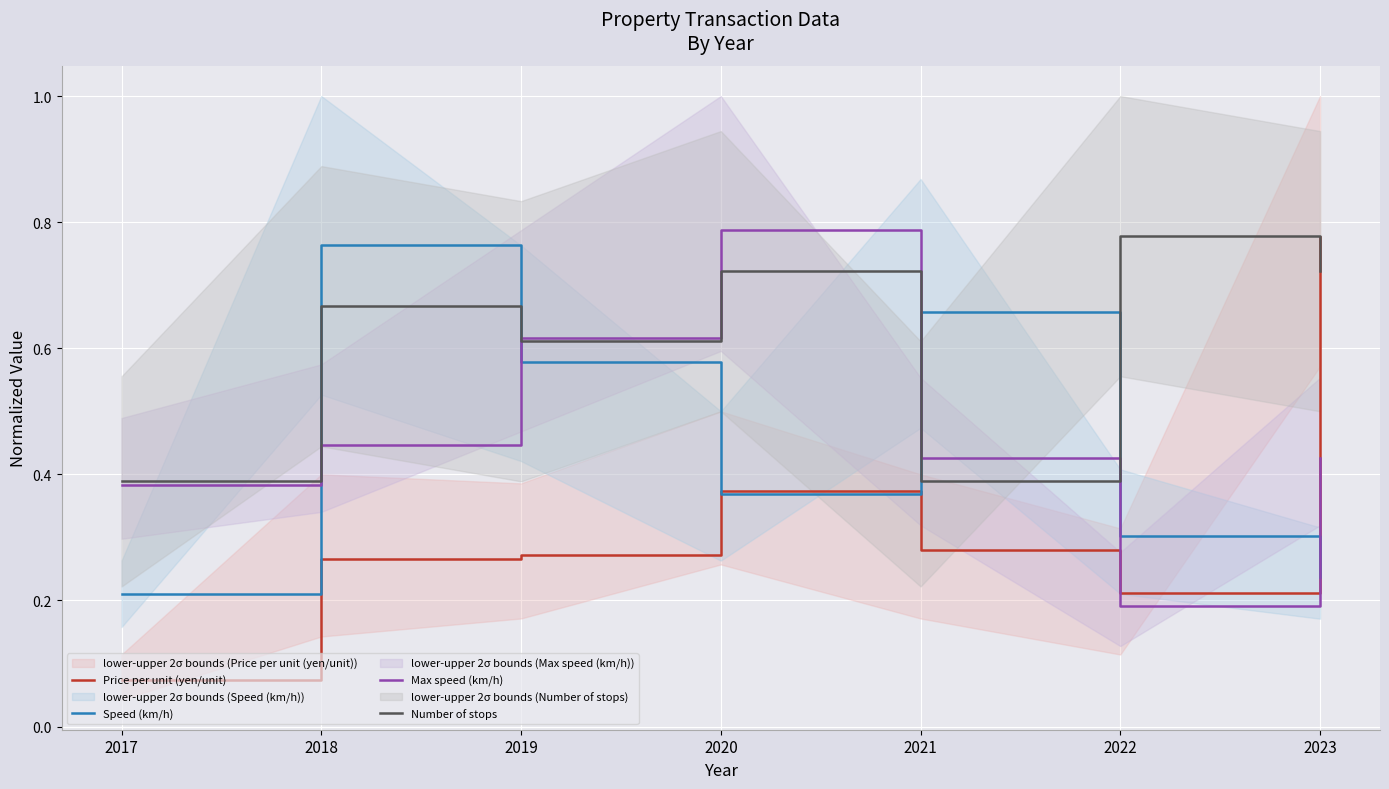

Where do Max speed (km/h) and Price per unit (yen/unit) first cross each other?

2021 and 2022